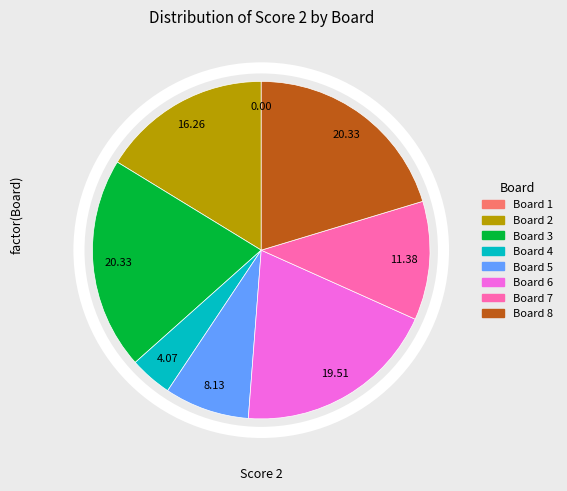

What is the ratio of the value at Board 8 to the value at Board 6?

1.0